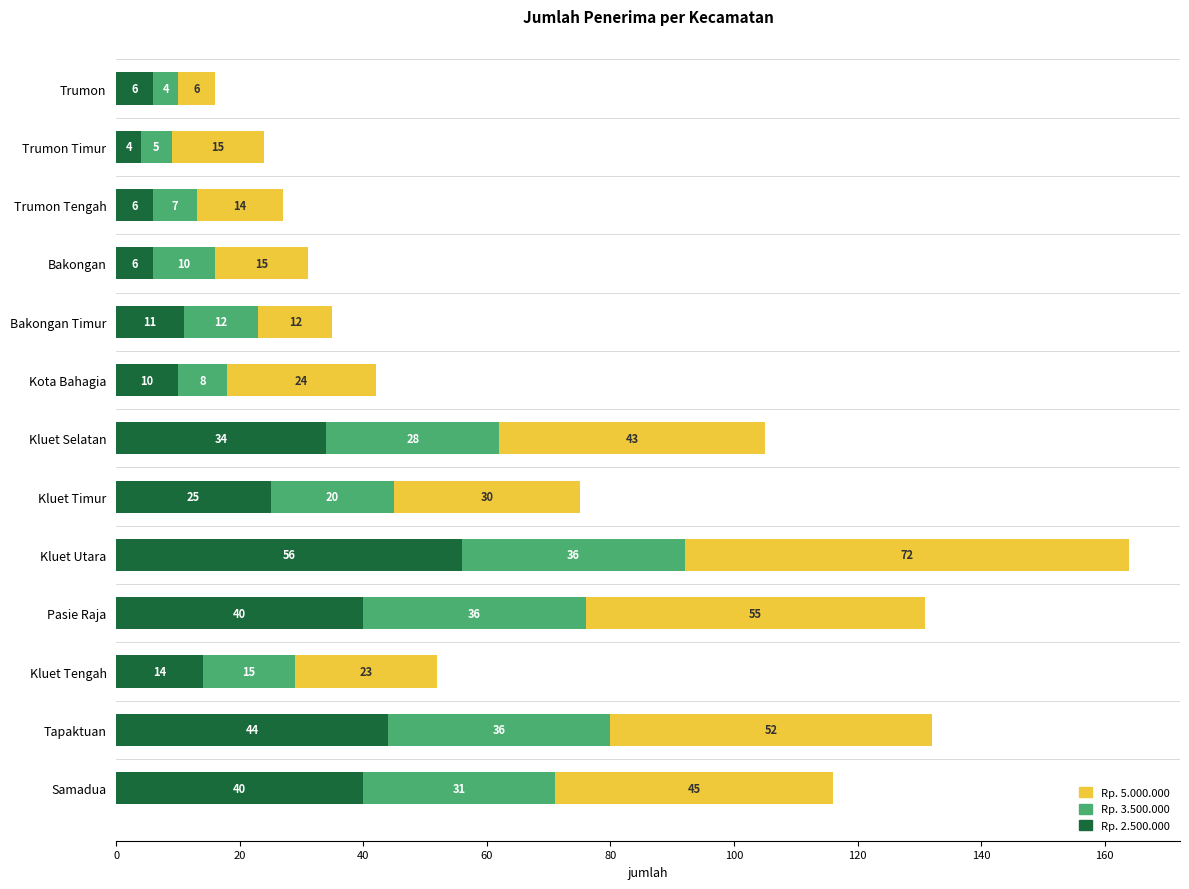

What is the total value across all series at Bakongan?

31